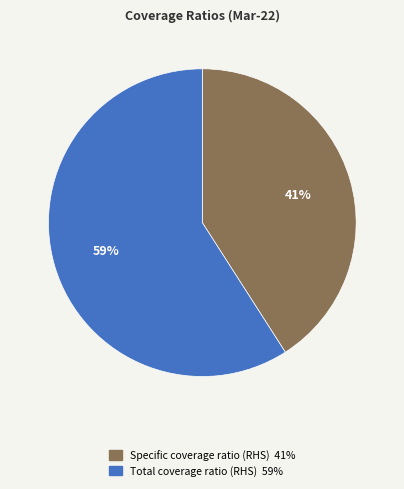

To the nearest percent, what percentage of the pie is Total coverage ratio (RHS)?

59%